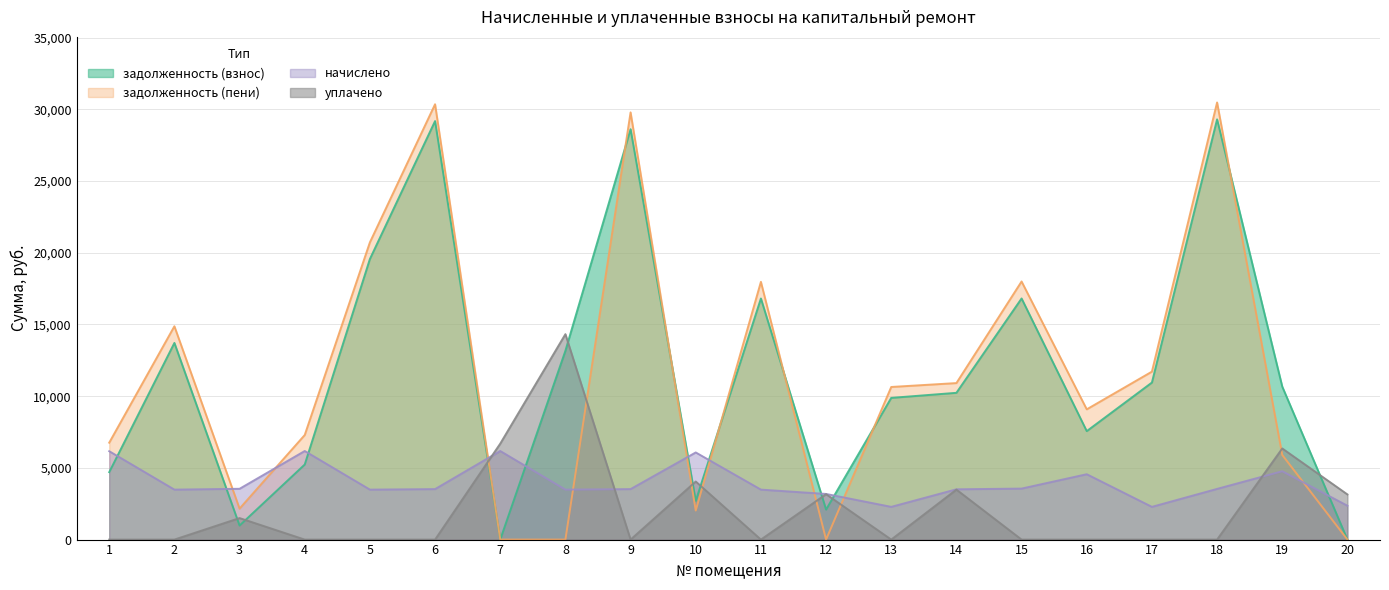

At which category does уплачено reach its first local valley?

9